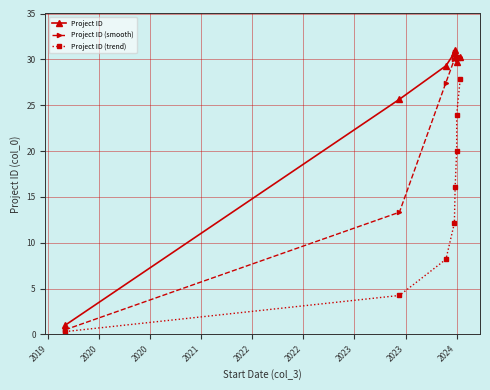

In Project ID (smooth), how many points are lower than both neighbors (excluding endpoints)?

1